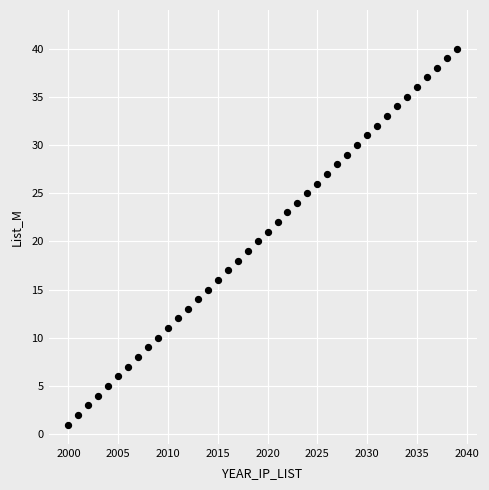

What is the range of X values (max minus min)?

39